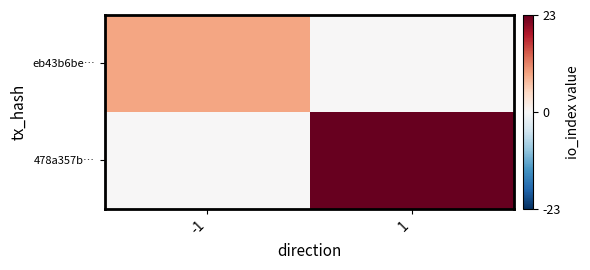

Which series has the largest range (max minus min)?

478a357b…